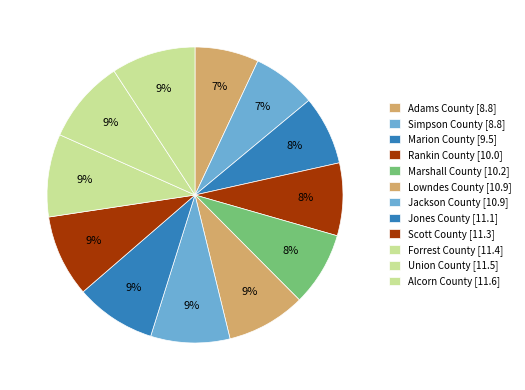

How many slices are in this pie chart?

12